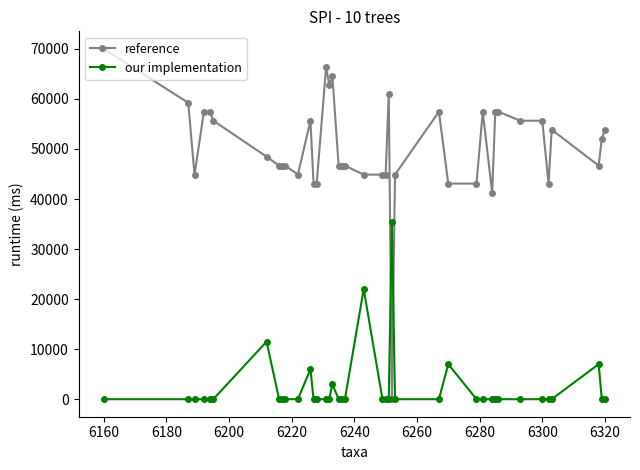

What is the value of the reference point at the 27th from the left?

57435.9